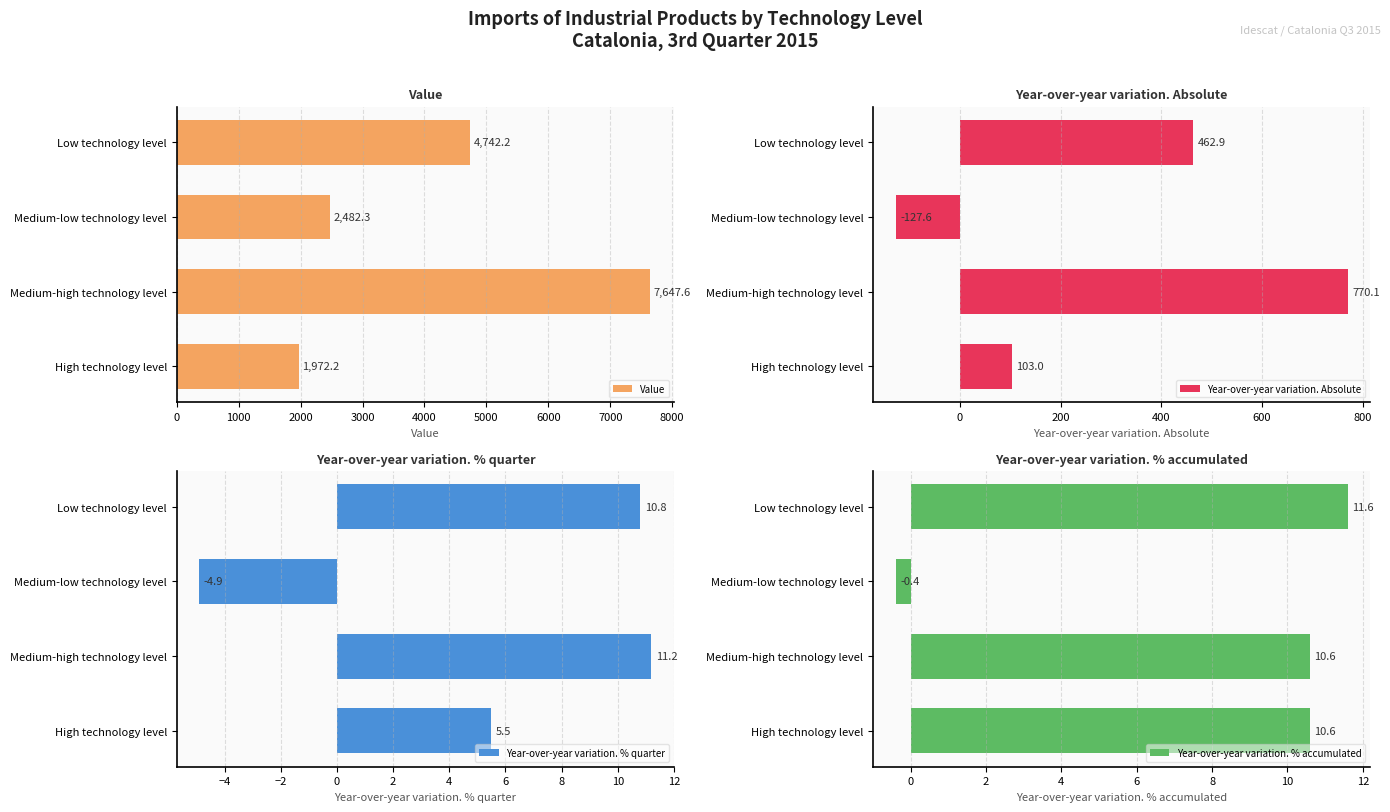

The value of Year-over-year variation. Absolute at Medium-low technology level is -127.6. True or false?

True